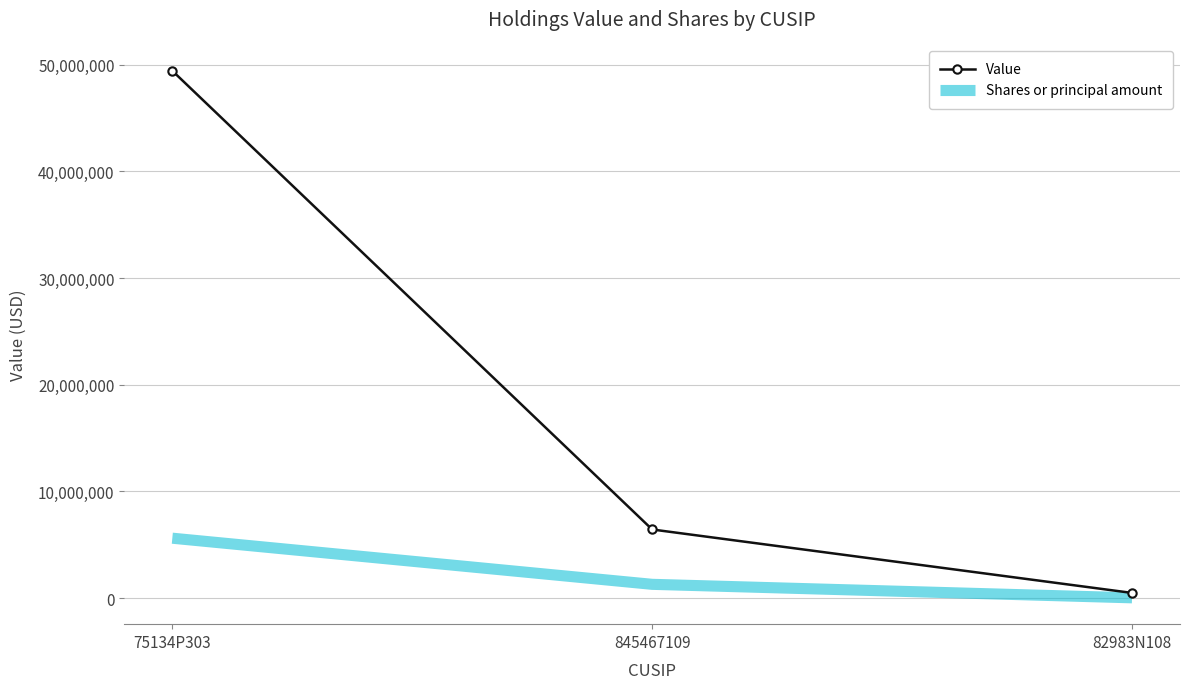

What position from the right is 845467109?

2